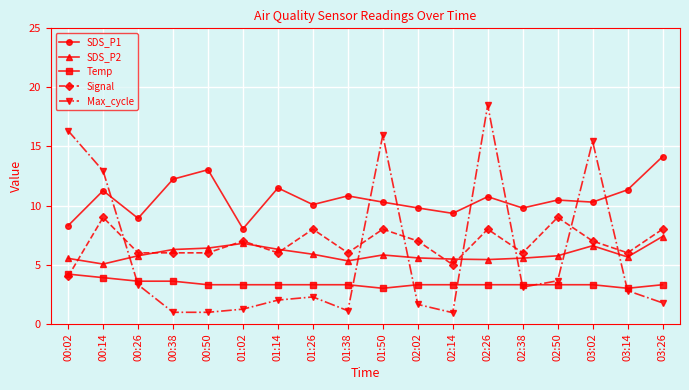

What is the sum of the SDS_P1 values at 02:38 and 01:38?

20.6